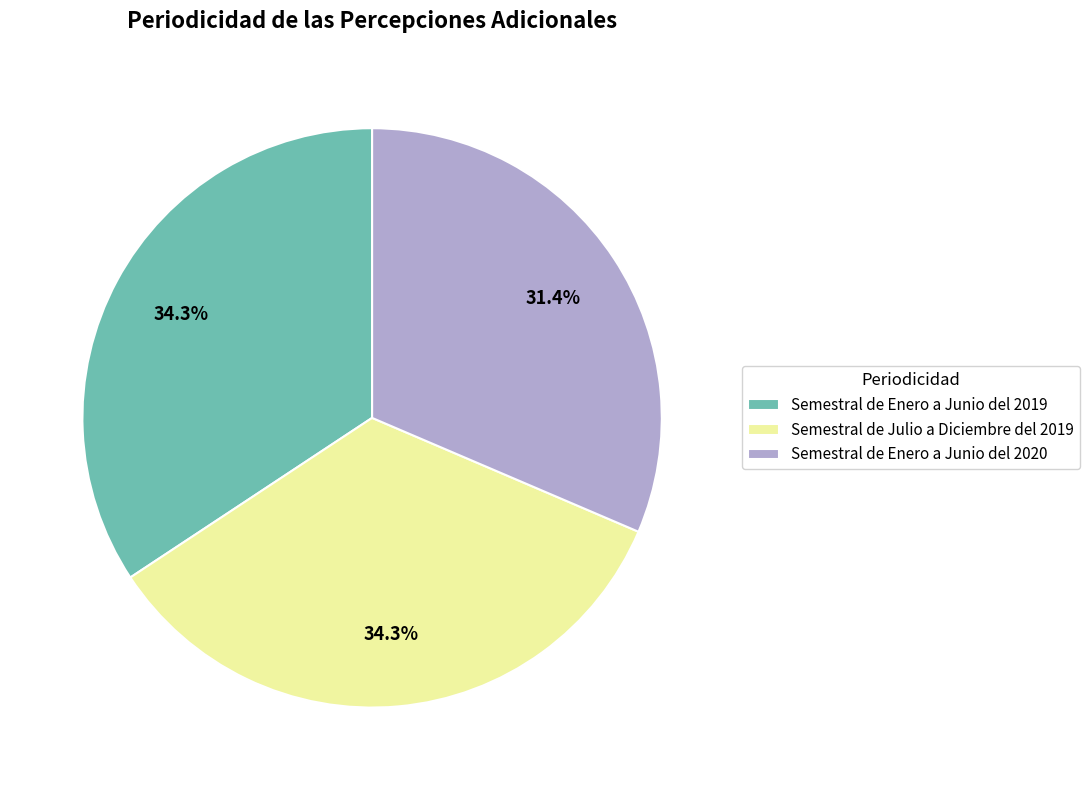

True or false: Semestral de Enero a Junio del 2019 accounts for 34% of the total.

True